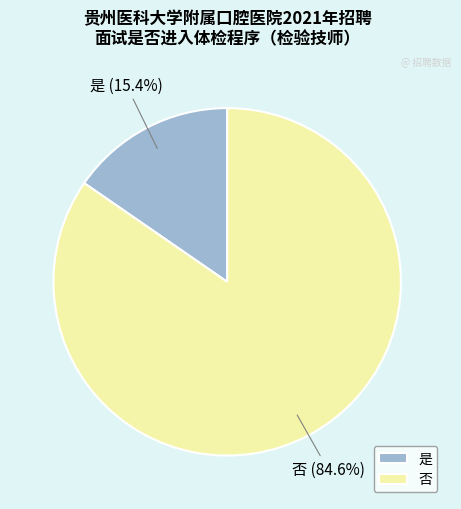

To the nearest percent, what portion does 否 represent?

85%